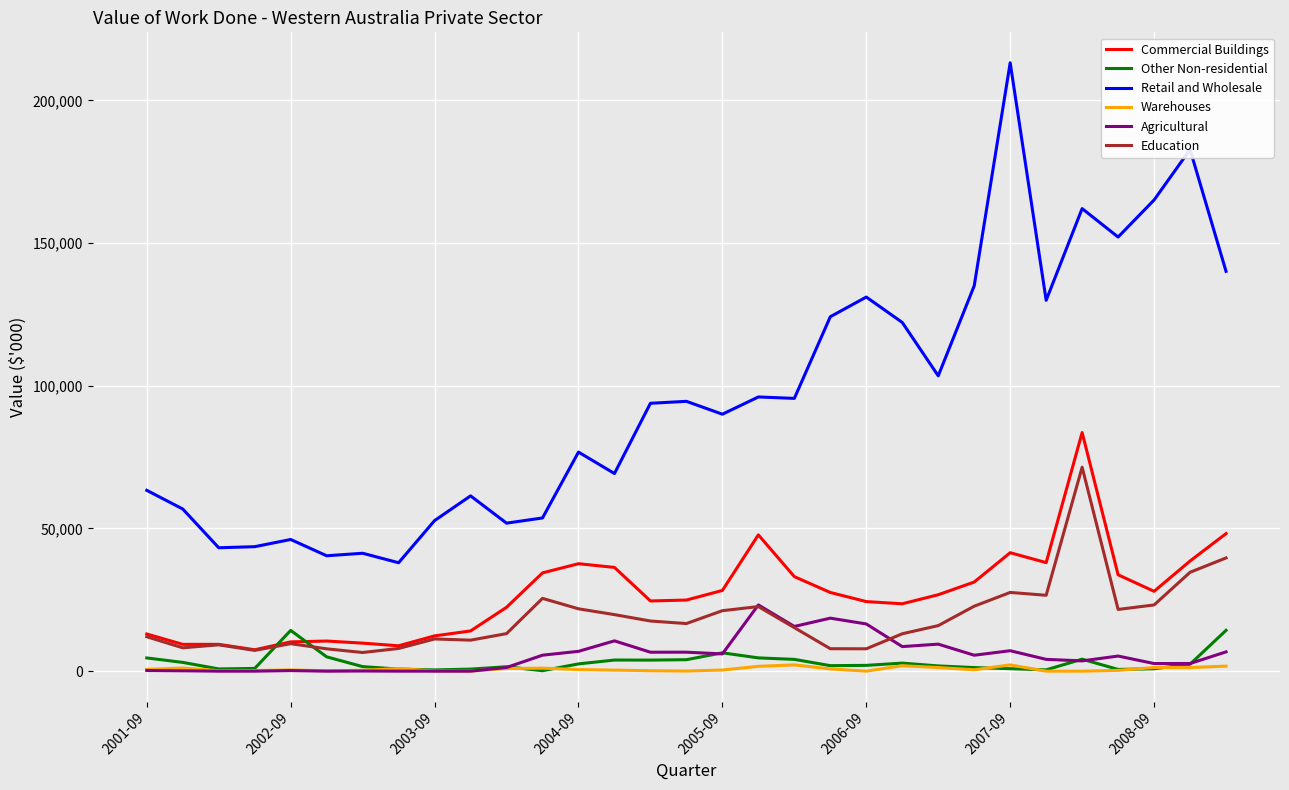

Does the chart have visible grid lines?

Yes